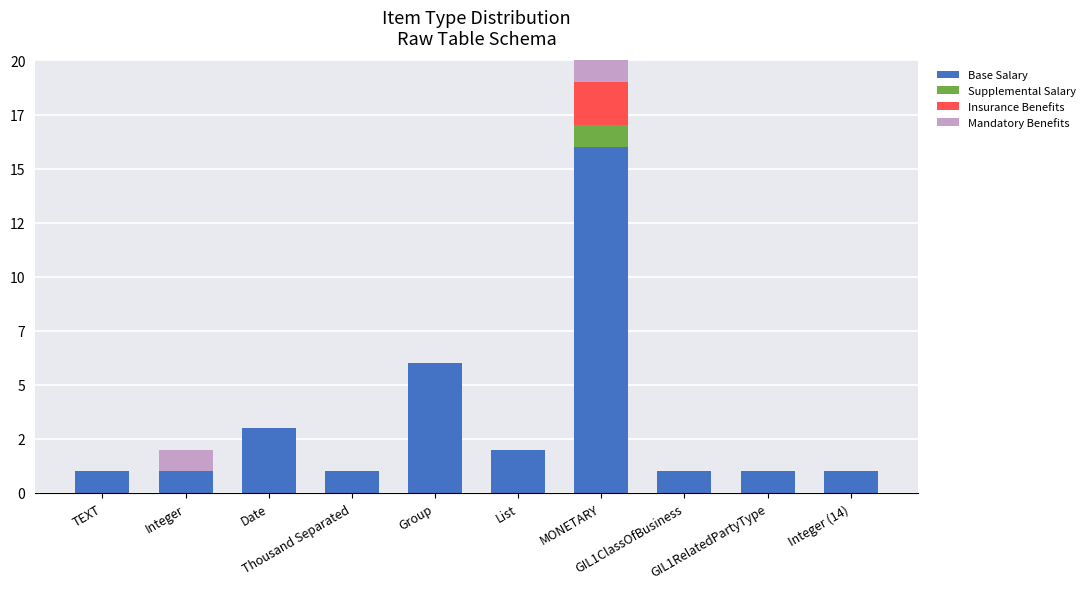

What is the sum of the Supplemental Salary values at MONETARY and List?

1